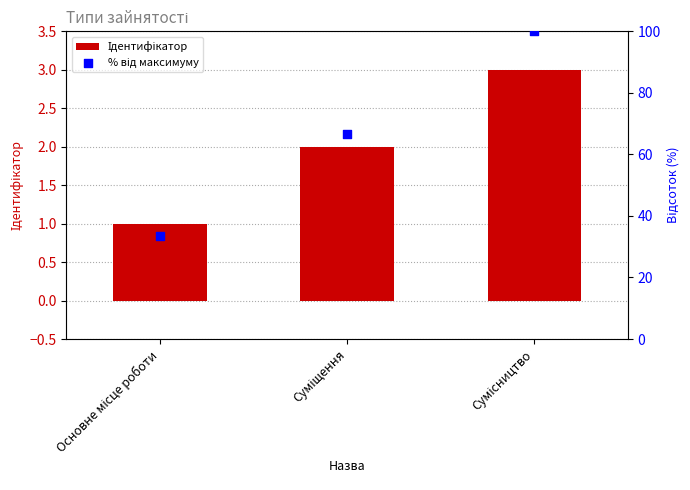

What is the total value across all series at Основне місце роботи?

34.3